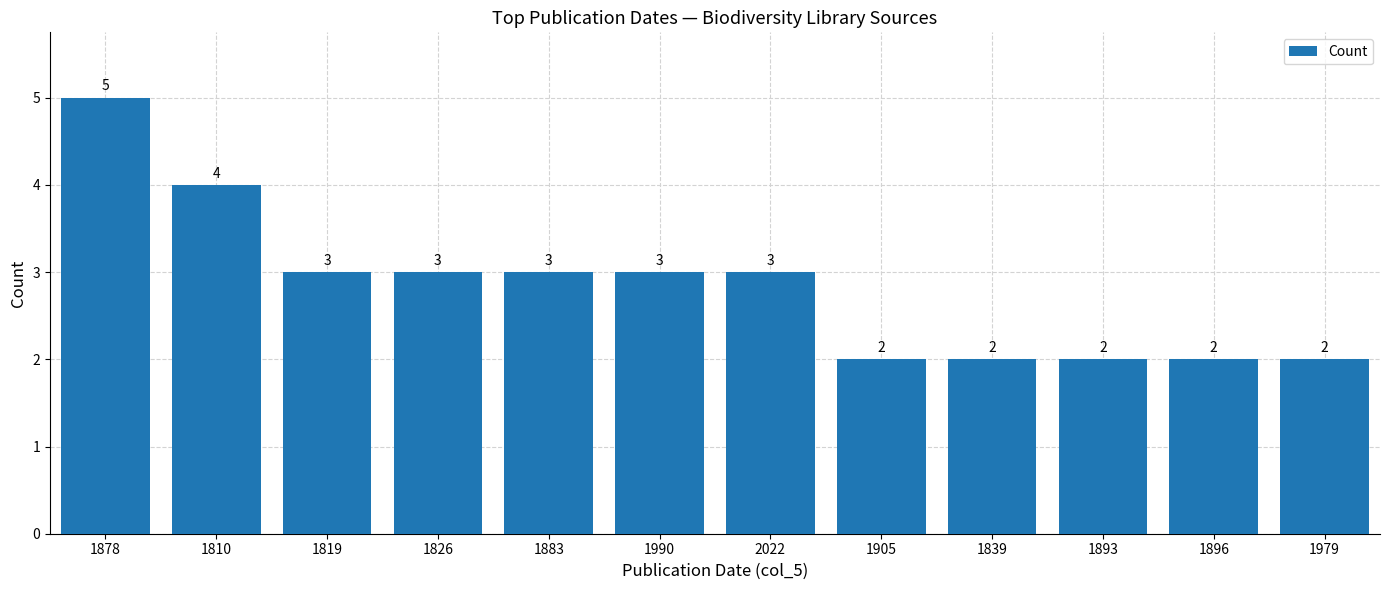

How many data points are less than 3?

5